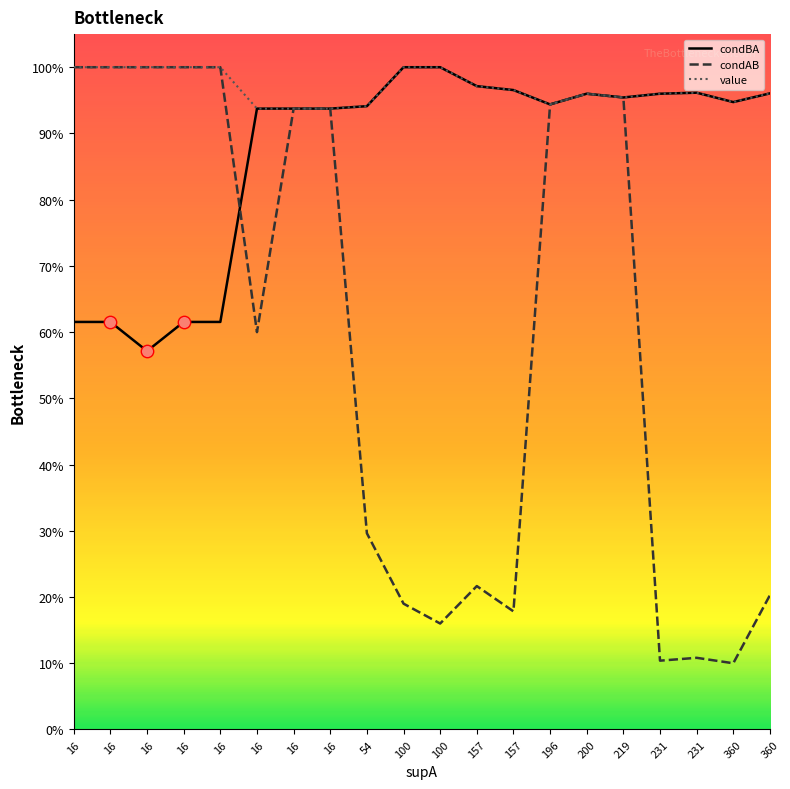

What is the total value across all series at 16?

2.6